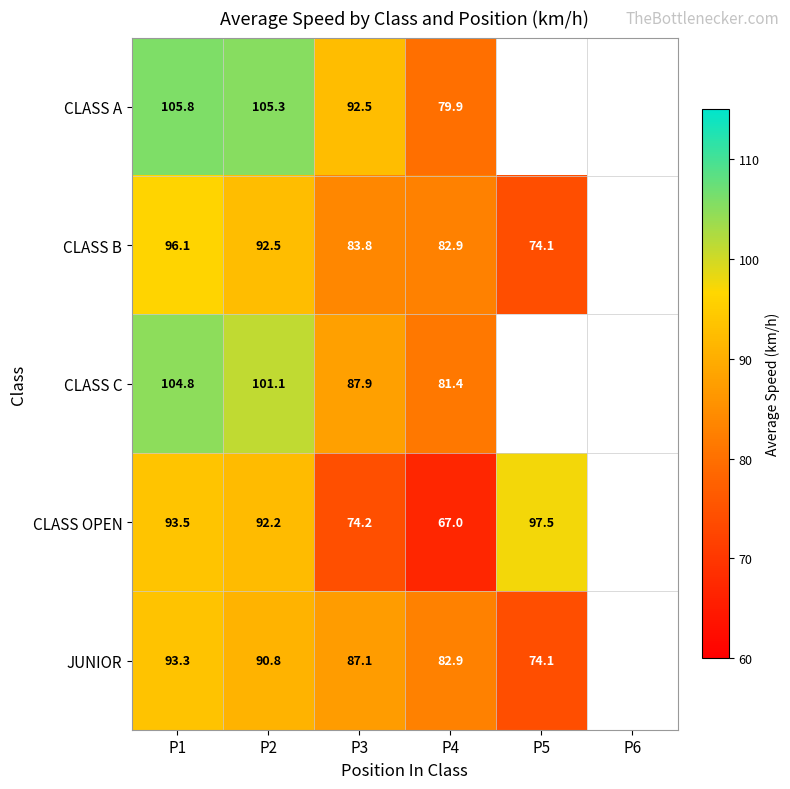

Is the value of CLASS OPEN at P2 greater than the value of CLASS A at P2?

No